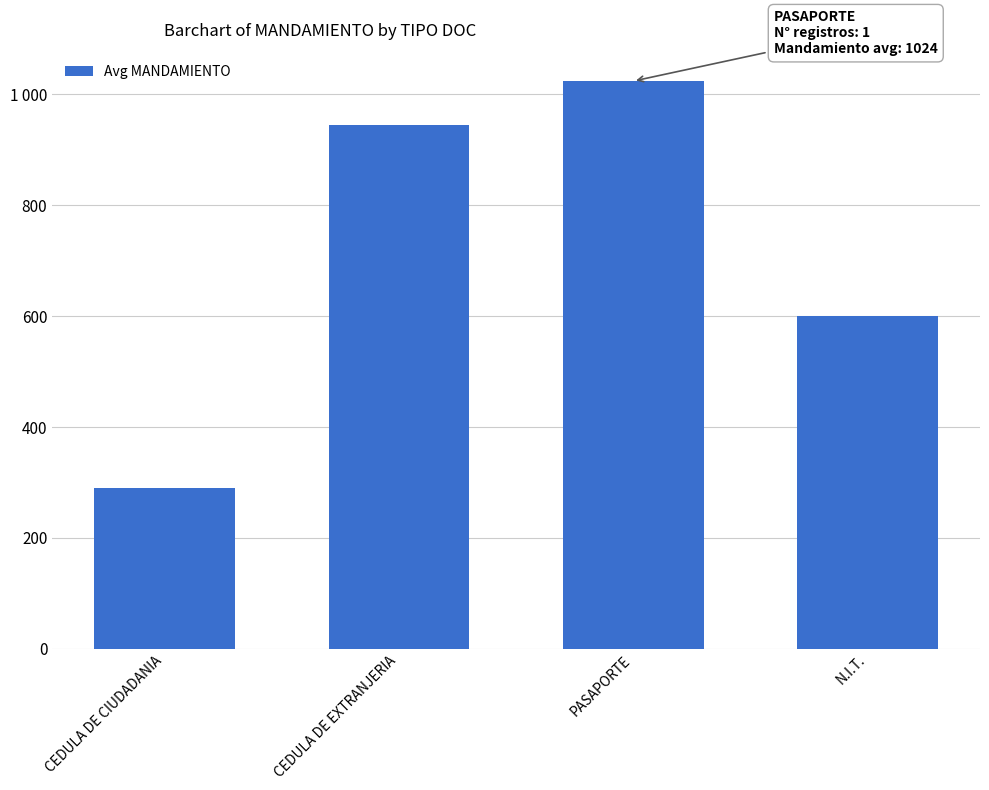

Reading left to right, list all the values displayed in this chart.

289.3	945.0	1024.0	599.8